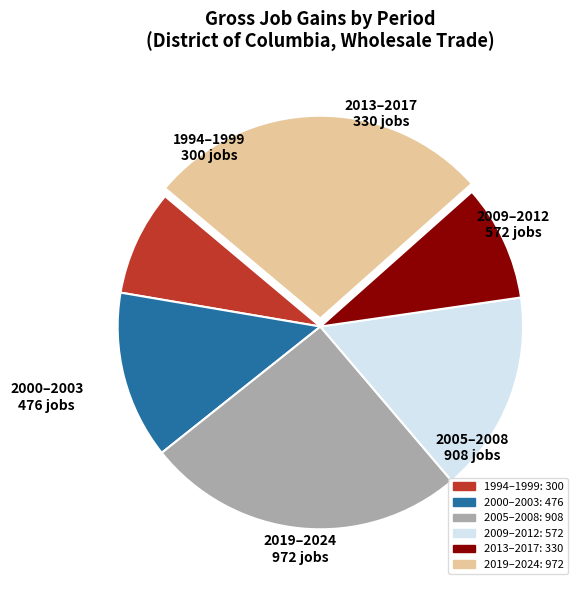

Is there a majority slice in this chart?

No